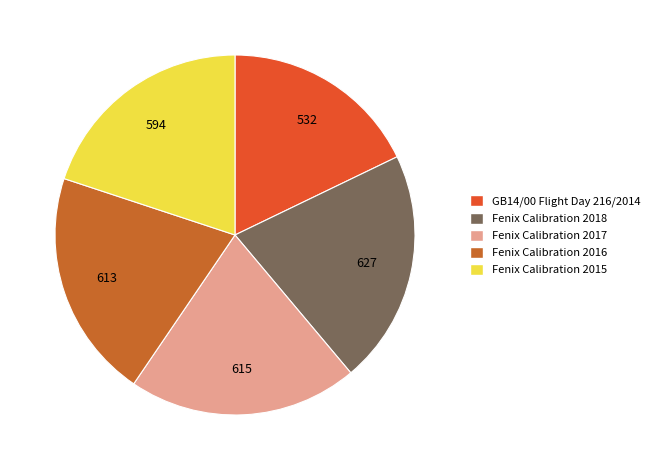

Do Fenix Calibration 2017 and Fenix Calibration 2018 together represent more than half of the pie?

No